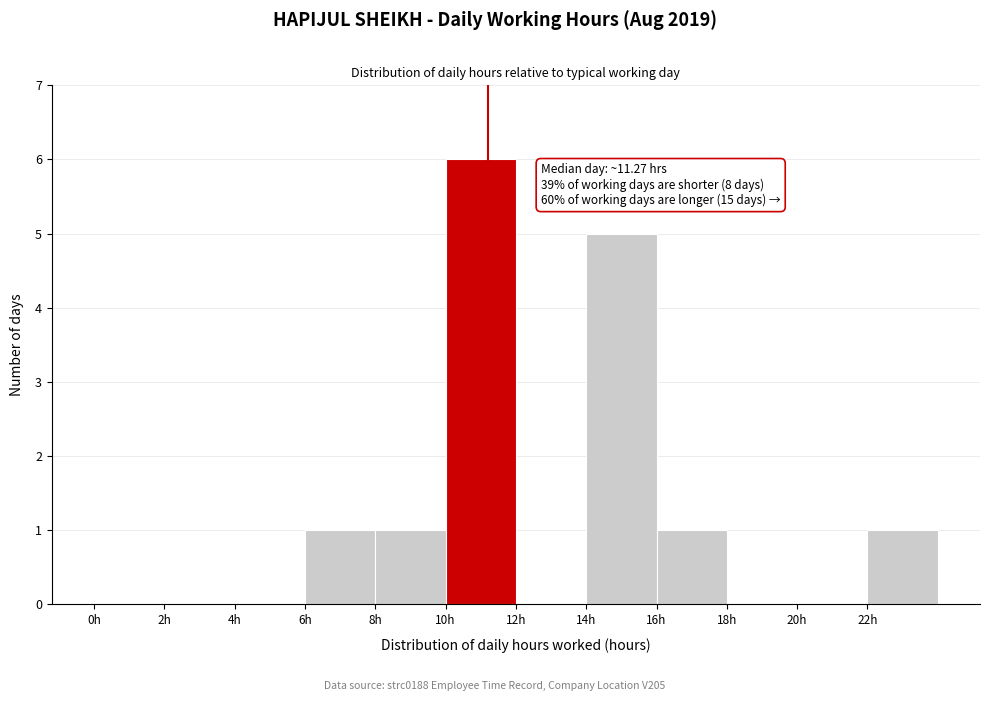

Which range on the x-axis has the tallest bar?

10 to 12